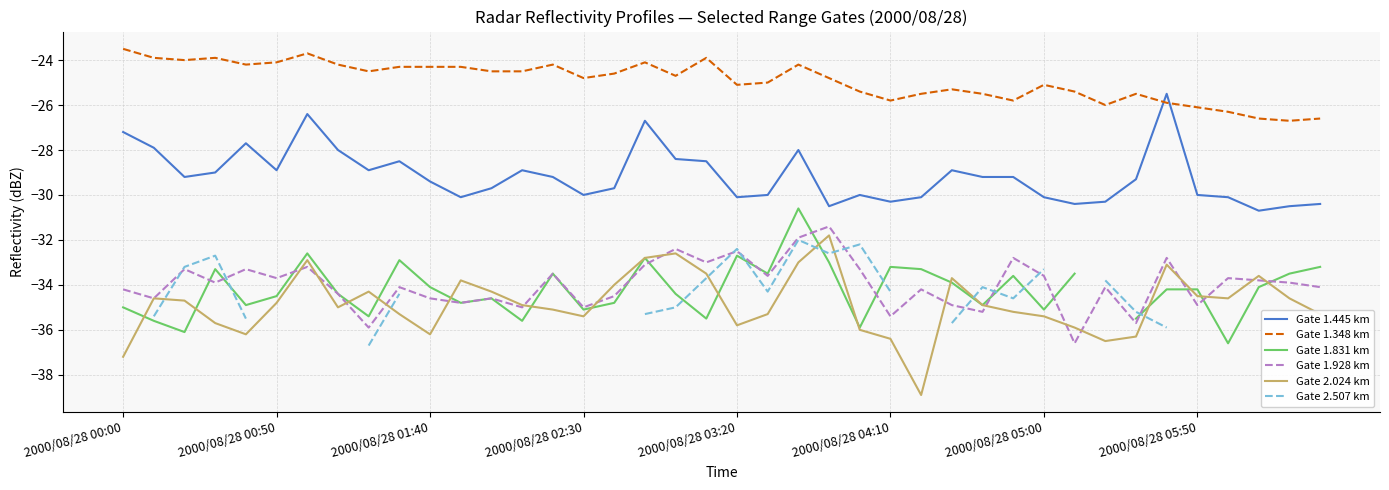

Between 14 and 24, which series saw the biggest shift?

Gate 1.831 km